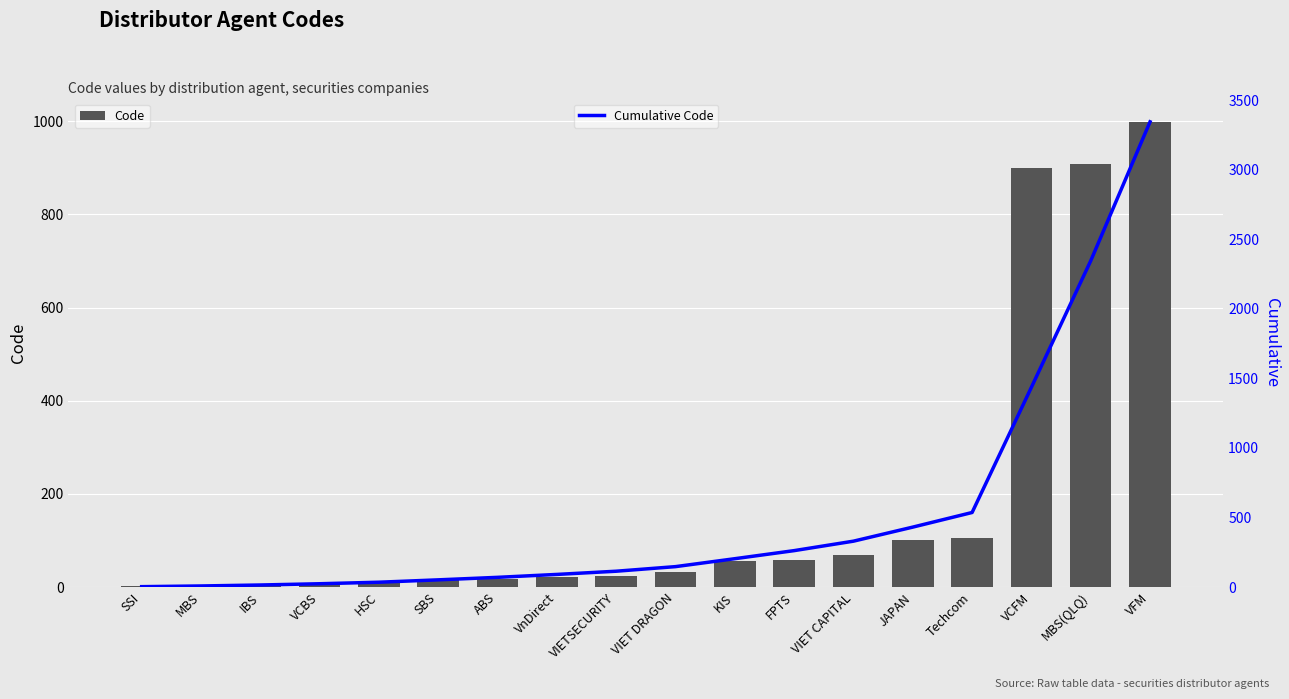

How many data points does each series have?

18